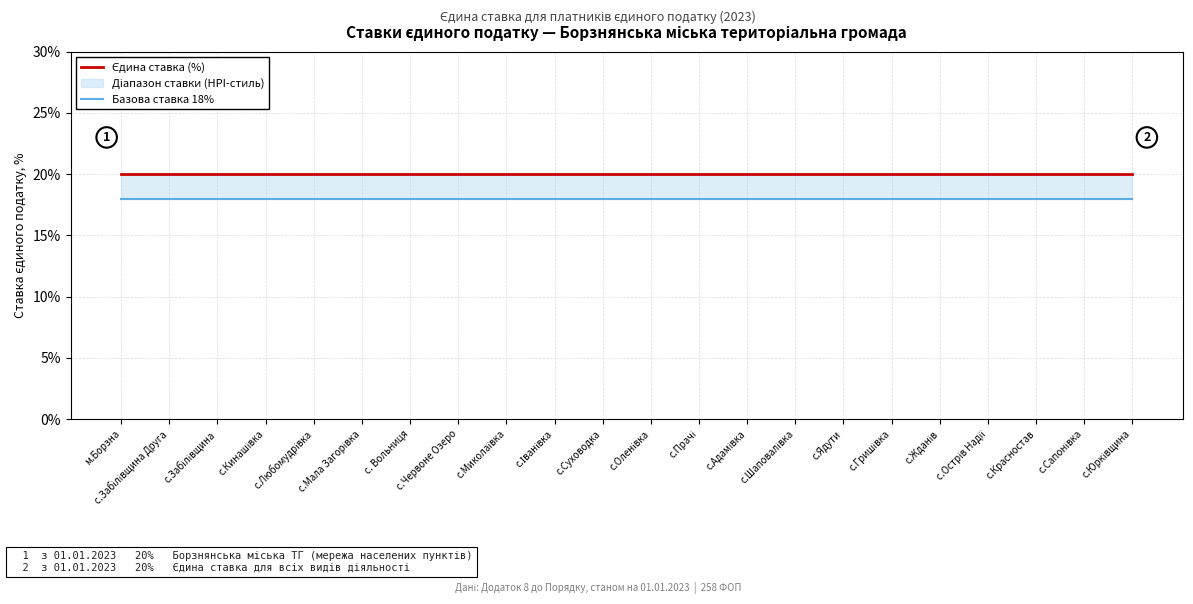

Reading left to right, what are all the values shown in this chart?

Єдина ставка (%): м.Борзна=20	с.Забілівщина Друга=20	с.Забілівщина=20	с.Кинашівка=20	с.Любомудрівка=20	с.Мала Загорівка=20	с. Вольниця=20	с.Червоне Озеро=20	с.Миколаївка=20	с.Іванівка=20	с.Суховодка=20	с.Оленівка=20	с.Прачі=20	с.Адамівка=20	с.Шаповалівка=20	с.Ядути=20	с.Гришівка=20	с.Жданів=20	с.Острів Надії=20	с.Красностав=20	с.Сапонівка=20	с.Юрківщина=20
Базова ставка 18%: м.Борзна=18	с.Забілівщина Друга=18	с.Забілівщина=18	с.Кинашівка=18	с.Любомудрівка=18	с.Мала Загорівка=18	с. Вольниця=18	с.Червоне Озеро=18	с.Миколаївка=18	с.Іванівка=18	с.Суховодка=18	с.Оленівка=18	с.Прачі=18	с.Адамівка=18	с.Шаповалівка=18	с.Ядути=18	с.Гришівка=18	с.Жданів=18	с.Острів Надії=18	с.Красностав=18	с.Сапонівка=18	с.Юрківщина=18